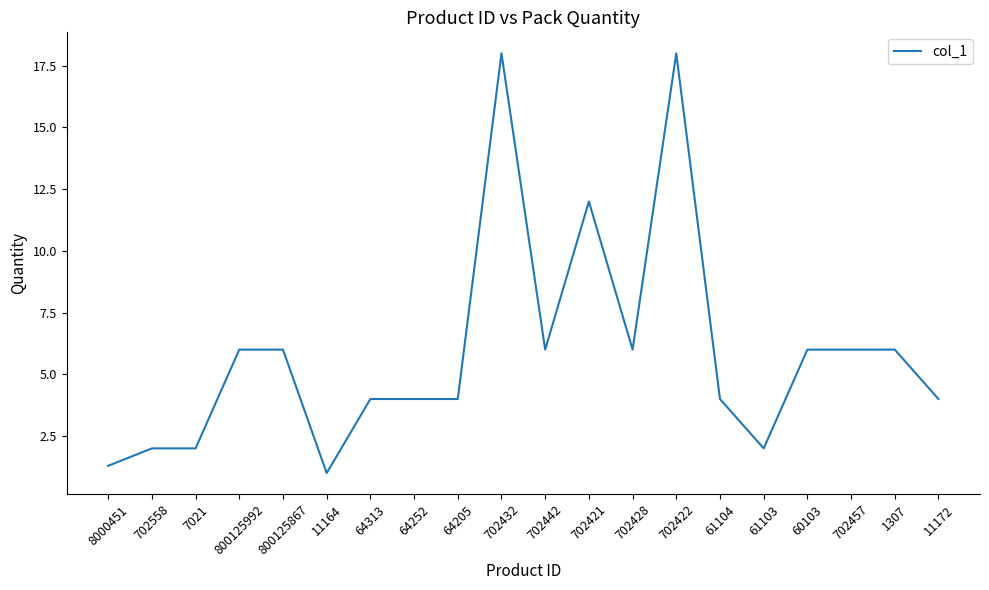

Count the values in the range 4 to 6.

12